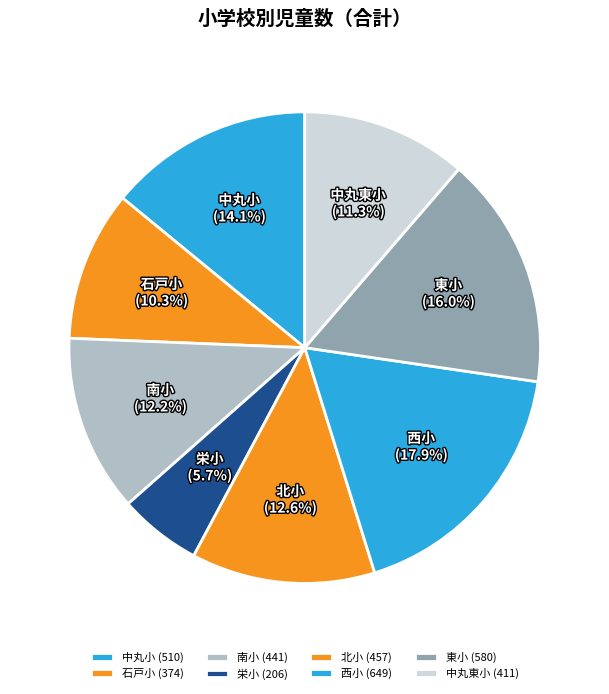

To the nearest percent, what is the average slice percentage?

12%